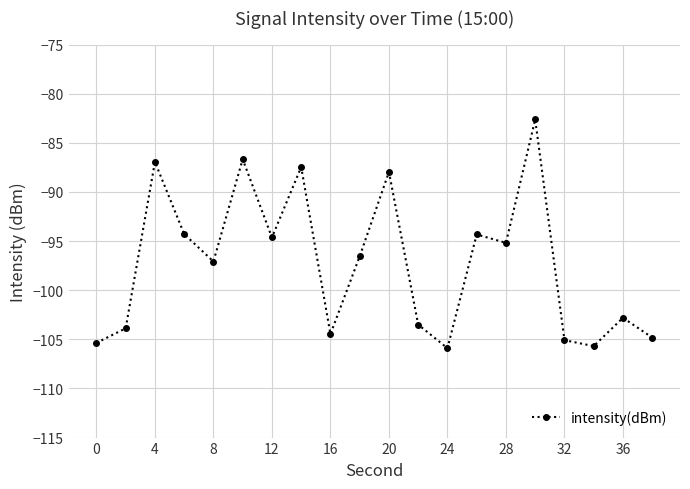

What is the value of the 6th point from the left?

-86.7